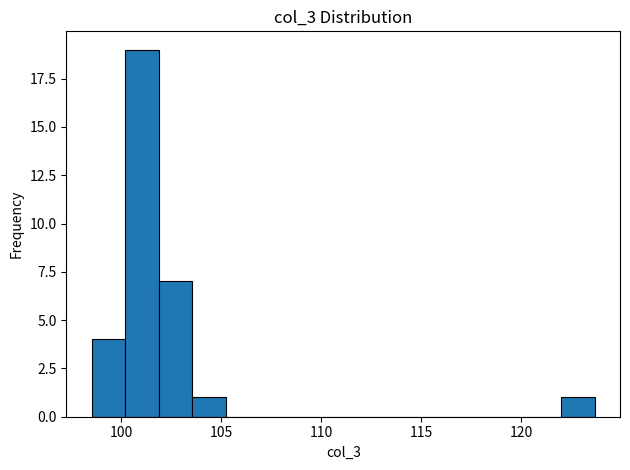

Around what value on the x-axis is the tallest bar? Give the approximate position of its centre, as read against the axis.

101.0